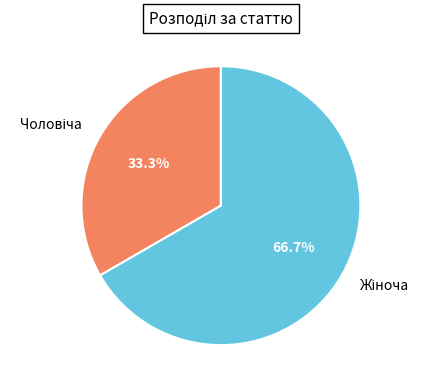

Count the number of slices in the pie.

2